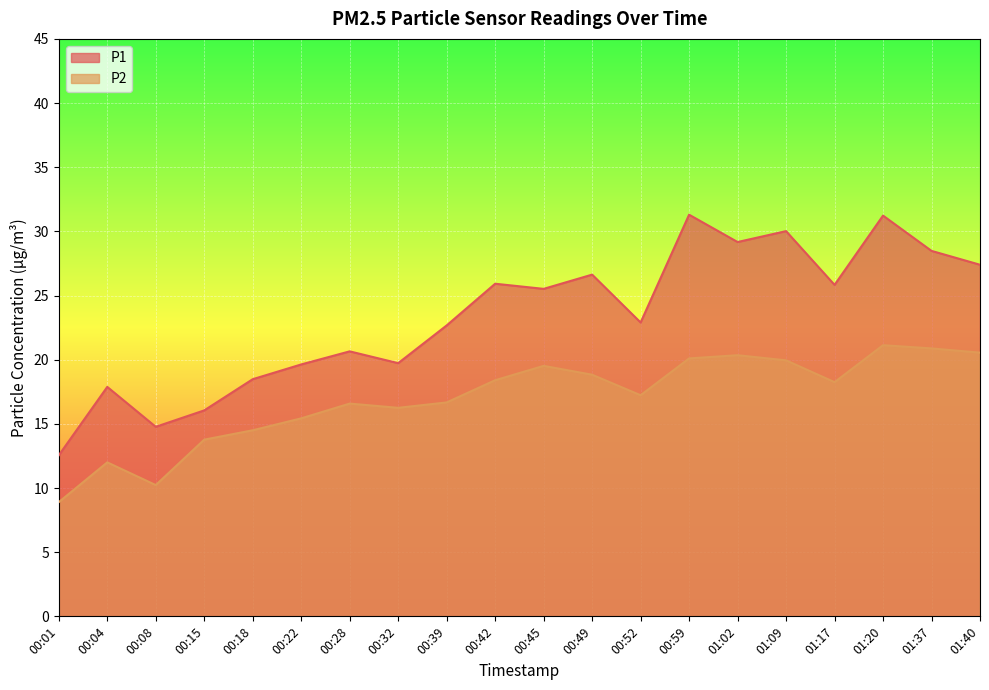

Reading right to left, transcribe all the data shown in this chart.

P1: 27.4	28.5	31.2	25.8	30.0	29.2	31.3	22.9	26.6	25.5	25.9	22.7	19.7	20.6	19.6	18.5	16.1	14.8	17.9	12.6
P2: 20.6	20.9	21.1	18.2	19.9	20.4	20.1	17.2	18.8	19.5	18.4	16.7	16.2	16.6	15.4	14.5	13.8	10.2	12.0	8.9